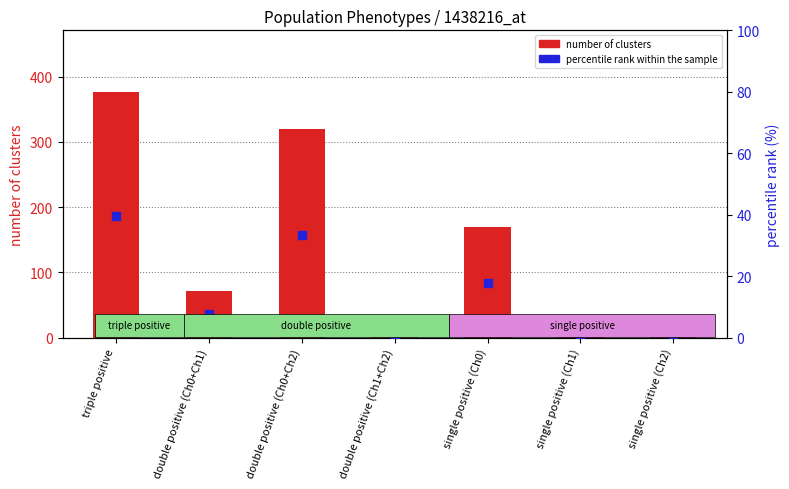

What is the total value across all series at single positive (Ch1)?

3.3